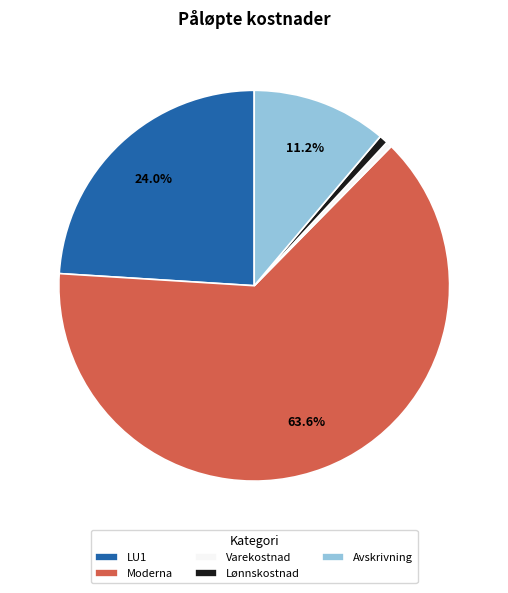

What portion of the pie excludes Moderna?

36.4%